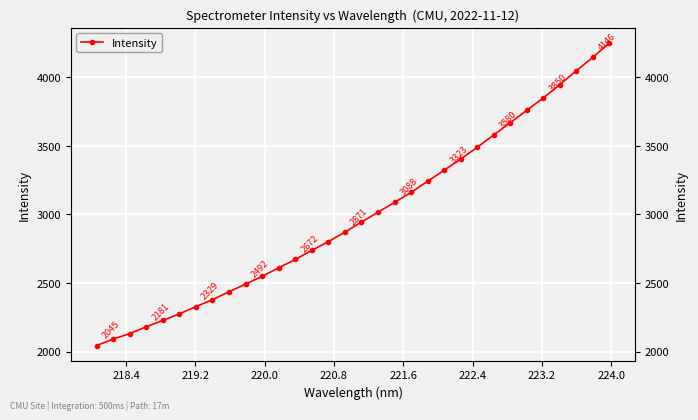

Does the chart display data point markers on the line(s)?

Yes